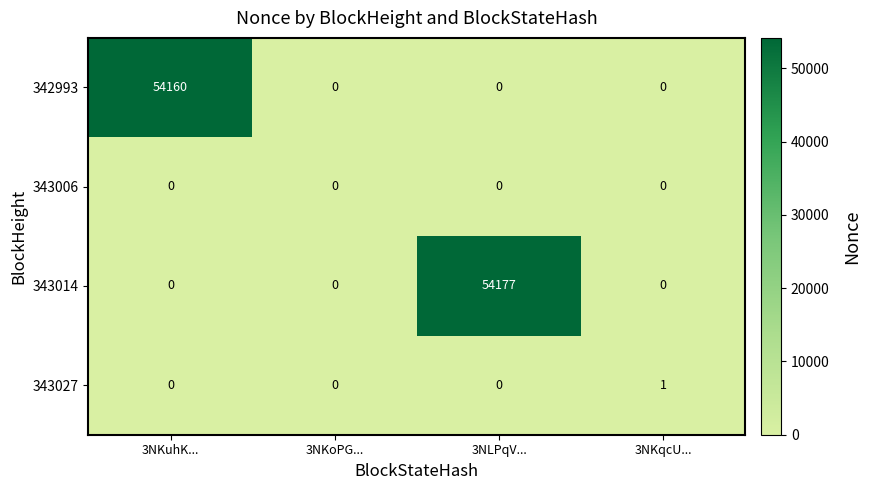

What is the approximate value of 343014 at 3NLPqV..., to the nearest 10?

54180